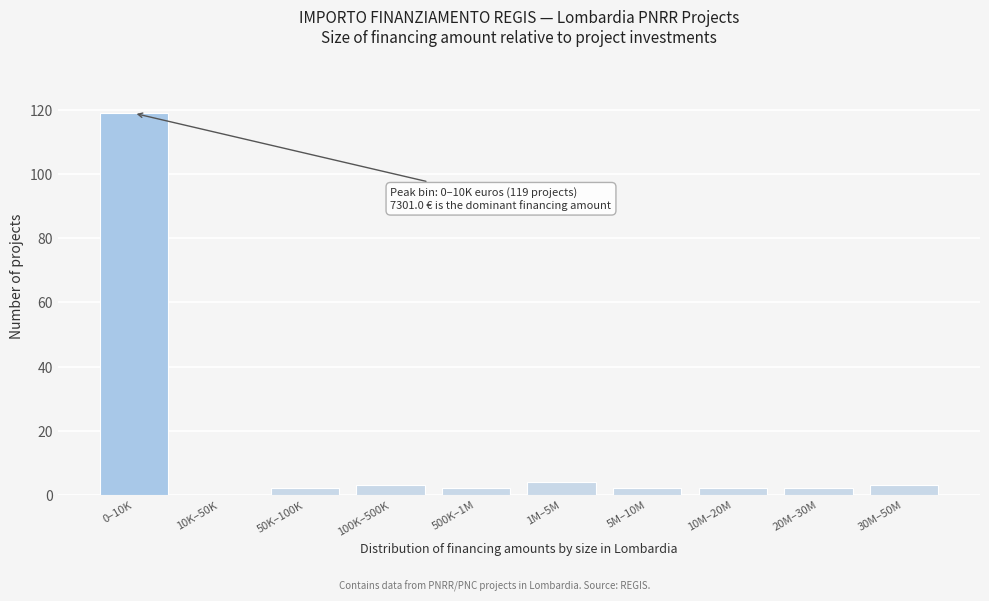

Reading left to right, list all the values displayed in this chart.

0–10K=119	10K–50K=0	50K–100K=2	100K–500K=3	500K–1M=2	1M–5M=4	5M–10M=2	10M–20M=2	20M–30M=2	30M–50M=3